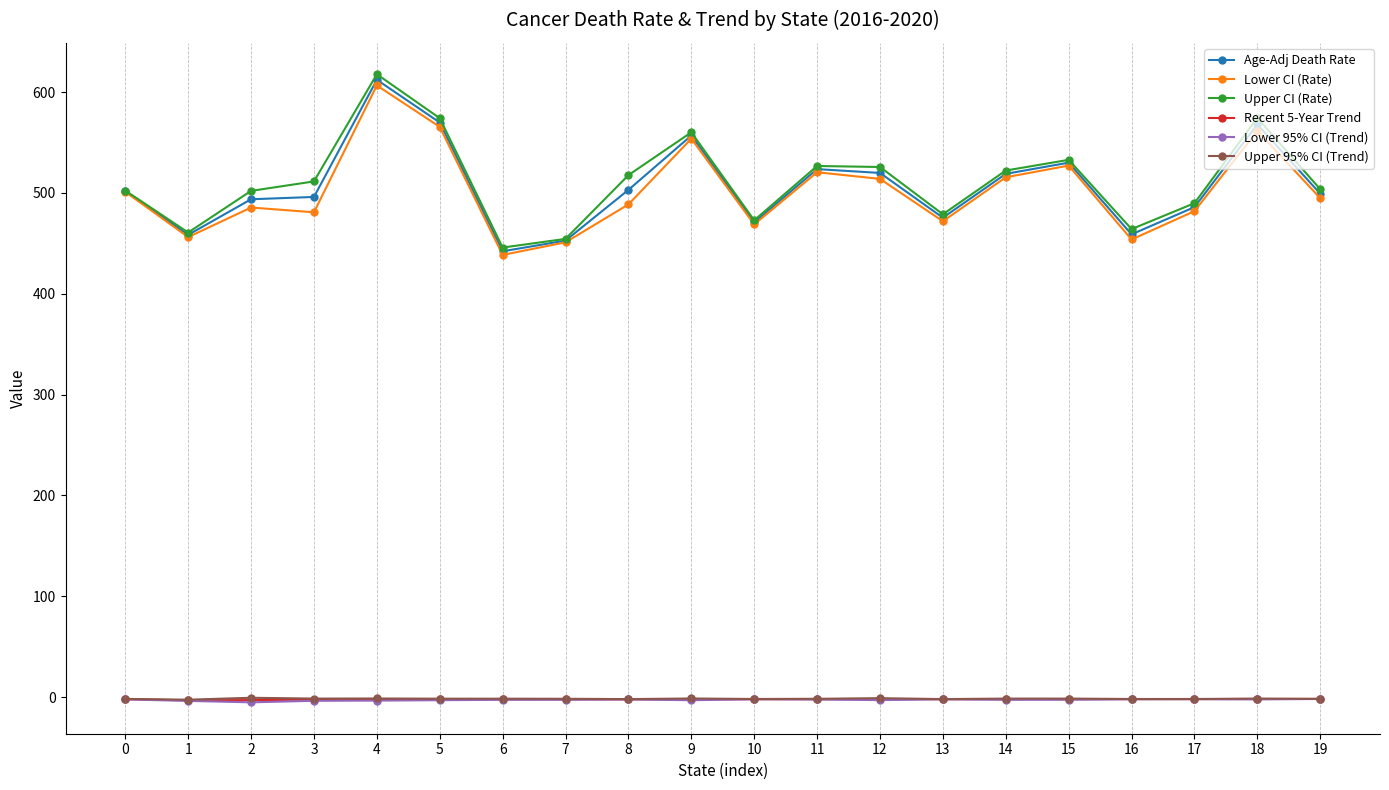

Is the value of Age-Adj Death Rate at 14 greater than the value of Lower 95% CI (Trend) at 13?

Yes